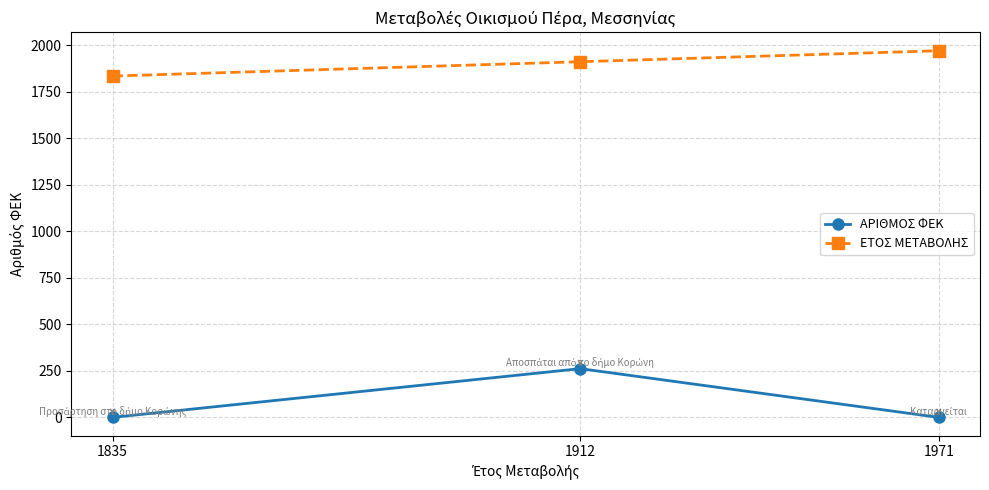

Is the value of ΕΤΟΣ ΜΕΤΑΒΟΛΗΣ at 1971 greater than the value of ΑΡΙΘΜΟΣ ΦΕΚ at 1912?

Yes